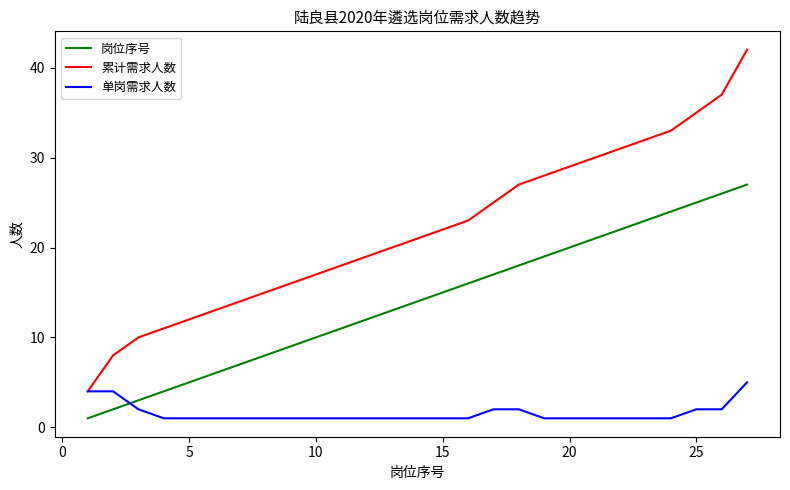

Rank the series by their maximum value, from lowest to highest.

单岗需求人数, 岗位序号, 累计需求人数